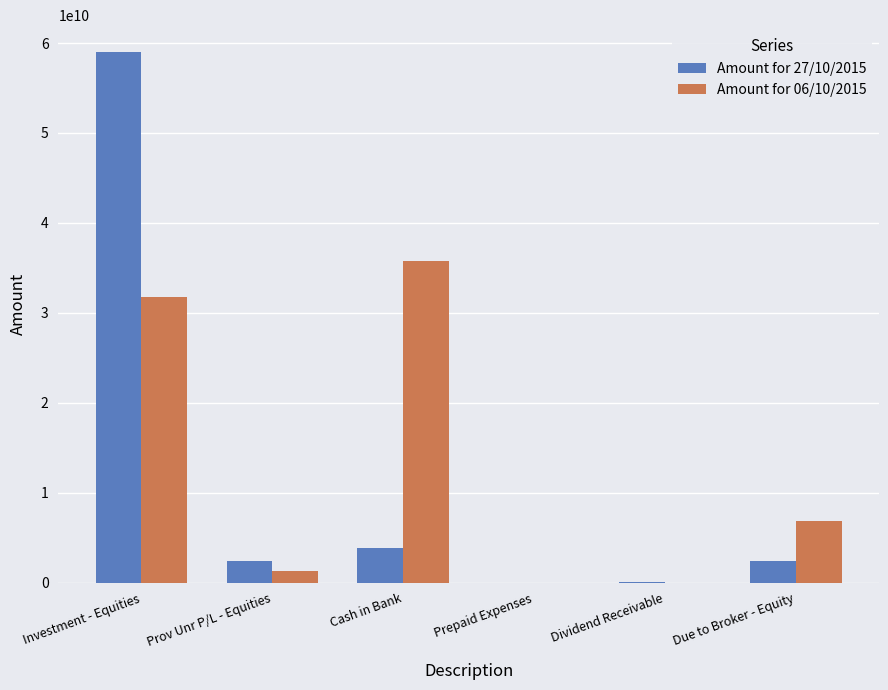

Between Investment - Equities and Due to Broker - Equity, which series saw the biggest shift?

Amount for 27/10/2015